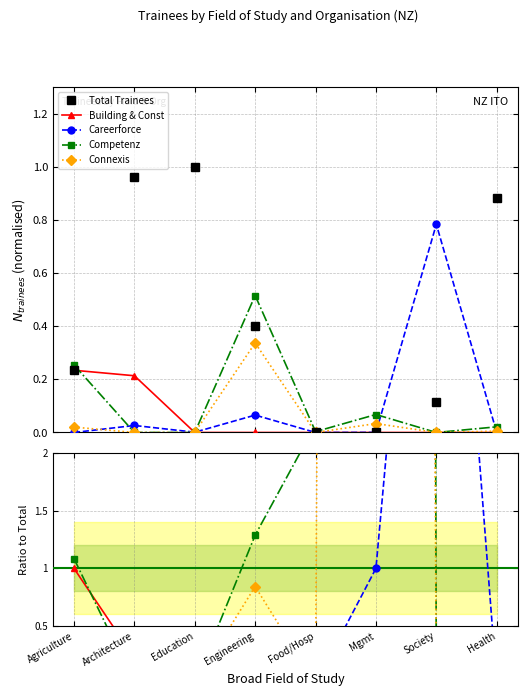

What is the label of the 2nd point from the left?

Architecture